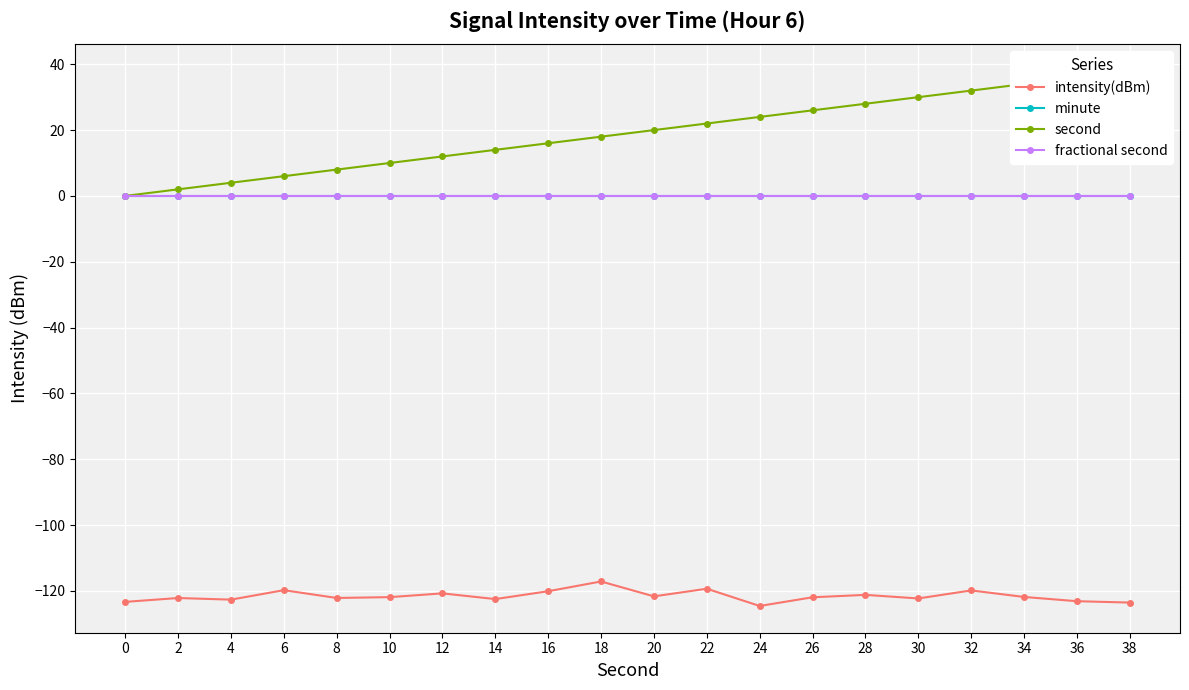

The intensity(dBm) series shows -122.5 at 14. True or false?

True